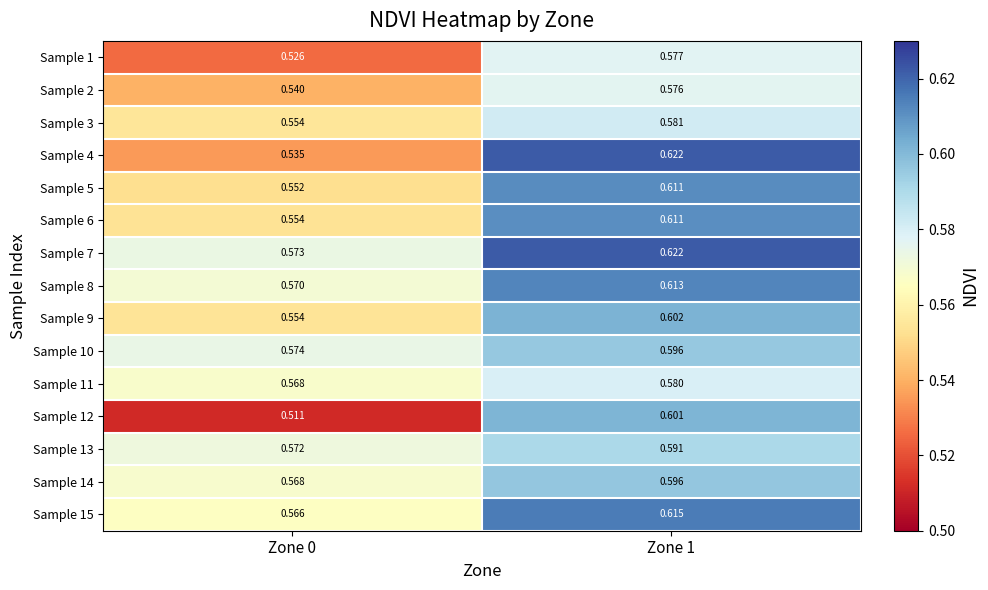

Is the value of Sample 9 at Zone 1 greater than the value of Sample 12 at Zone 1?

Yes